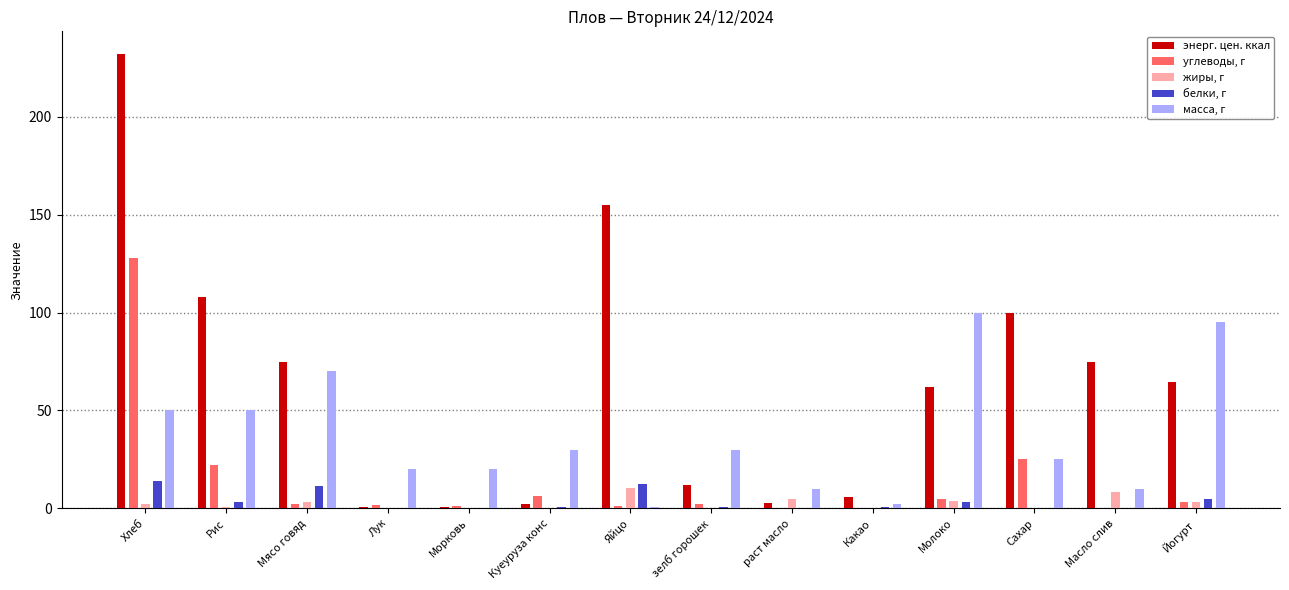

Reading left to right, list all the values displayed in this chart.

энерг. цен. ккал: 232.0	108.0	74.9	0.5	0.4	2.2	155.0	12.0	3.0	5.8	62.0	99.8	74.8	64.6
углеводы, г: 128.0	21.9	2.0	1.6	1.3	6.1	1.1	2.0	0.0	0.2	4.7	25.0	0.1	3.3
жиры, г: 2.0	0.6	3.0	0.0	0.0	0.4	10.6	0.1	5.0	0.3	3.5	0.0	8.3	3.0
белки, г: 14.0	3.3	11.6	0.3	0.3	0.9	12.6	0.9	0.0	0.5	3.0	0.0	0.1	4.8
масса, г: 50.0	50.0	70.0	20.0	20.0	30.0	0.5	30.0	10.0	2.0	100.0	25.0	10.0	95.0